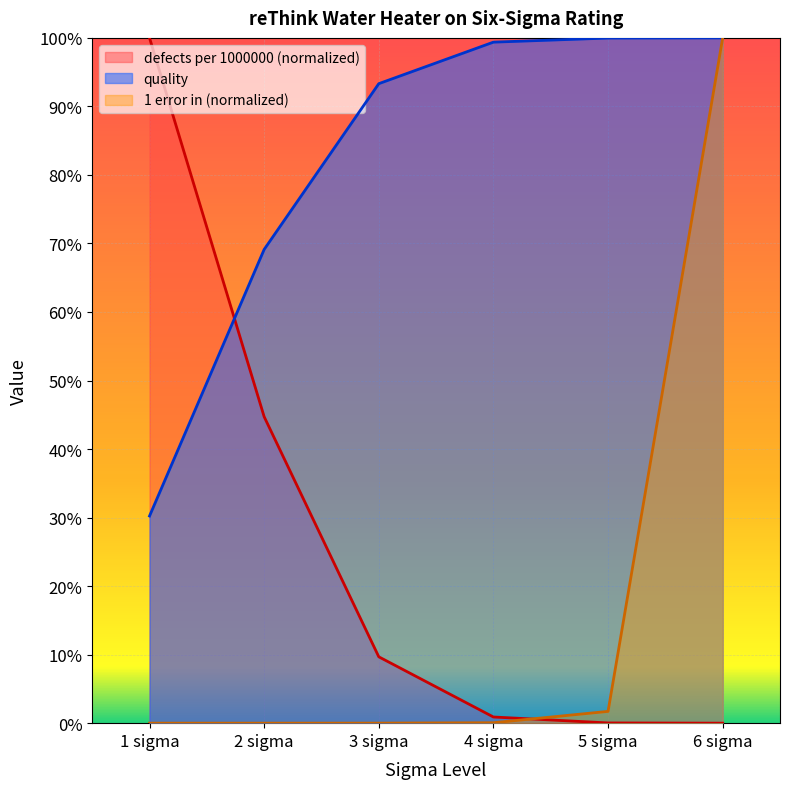

What are all the series names shown in the legend?

defects per 1000000 (normalized), quality, 1 error in (normalized)